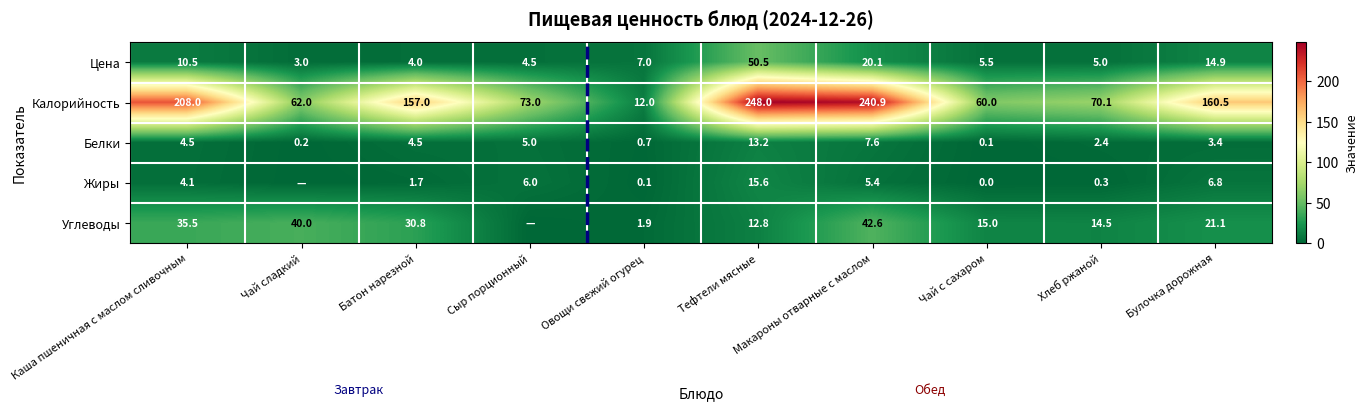

What is the total value across all series at Булочка дорожная?

206.7